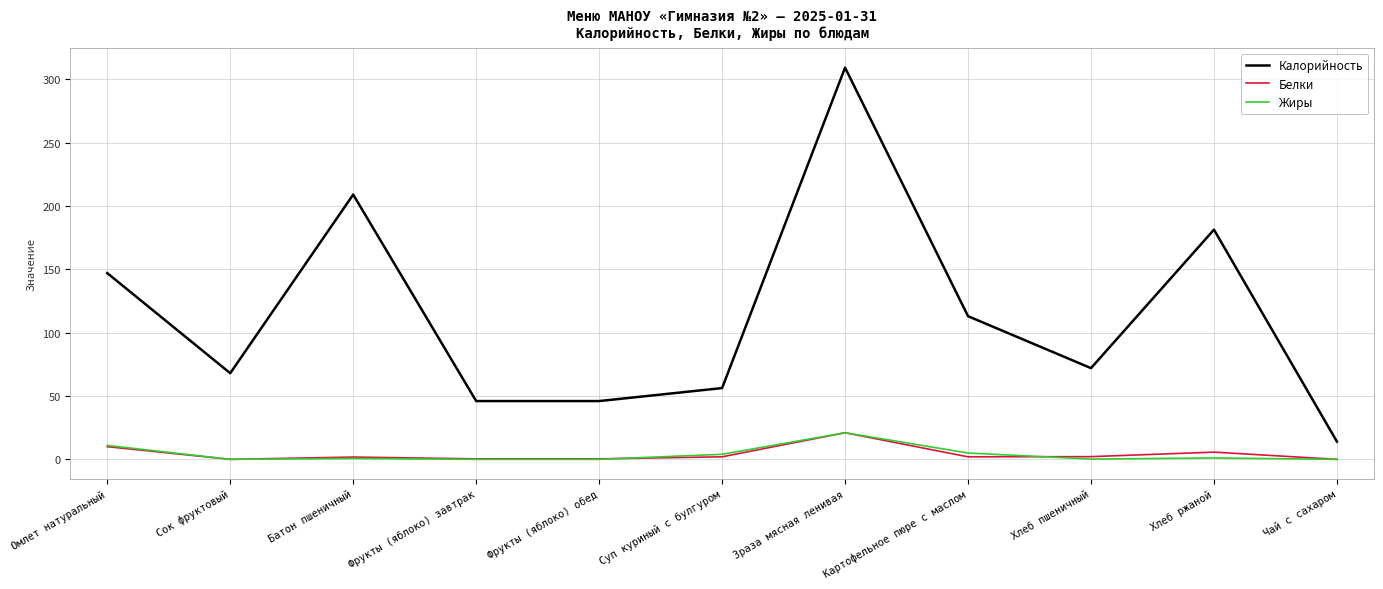

Which series has the largest range (max minus min)?

Калорийность